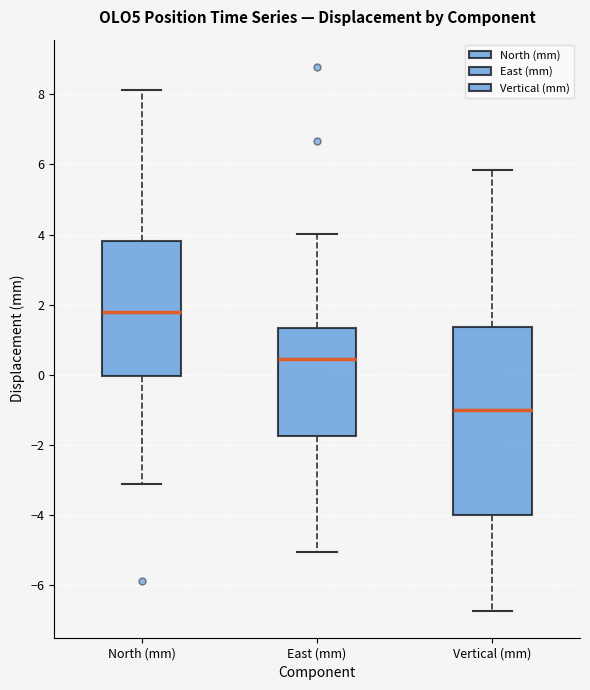

Which box has the highest median line?

North (mm)